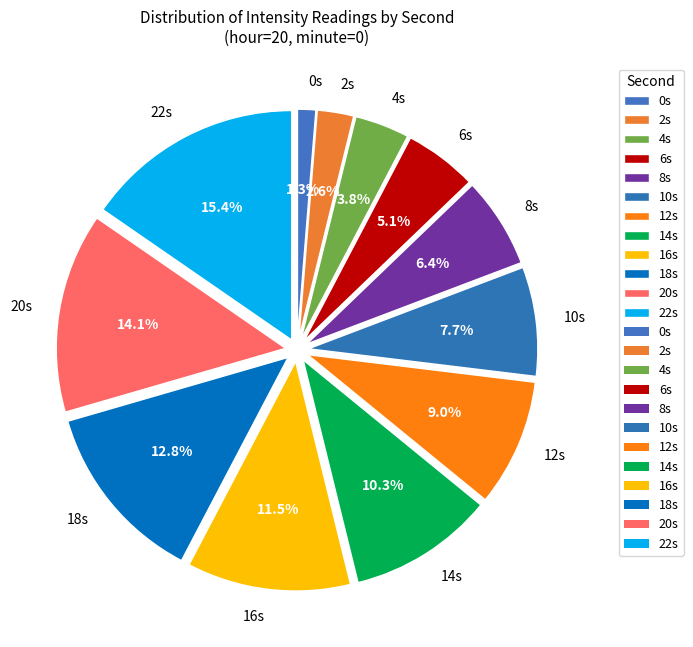

What portion of the pie excludes 14s?

89.7%